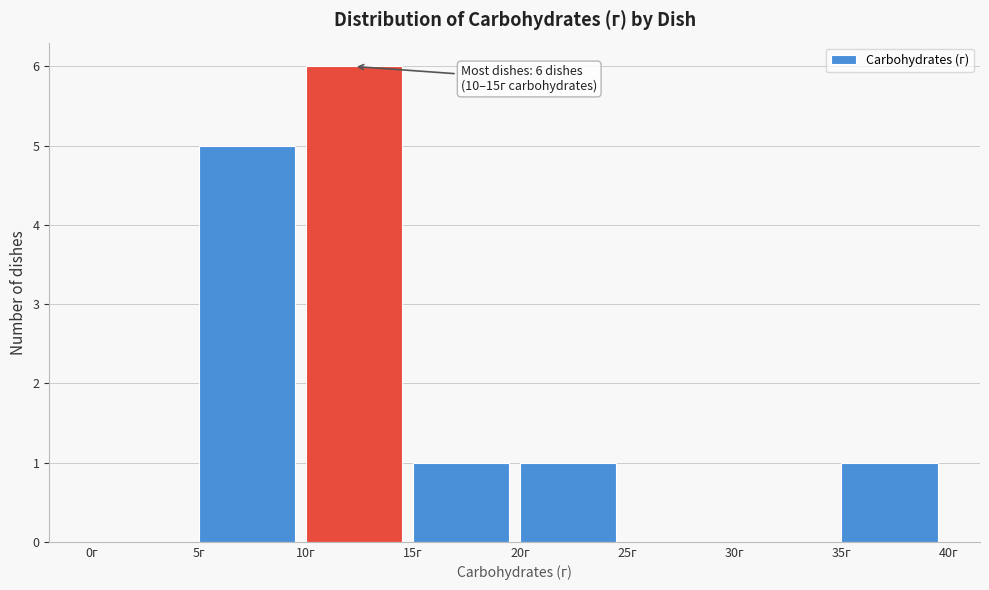

Which range on the x-axis has the tallest bar?

10 to 15